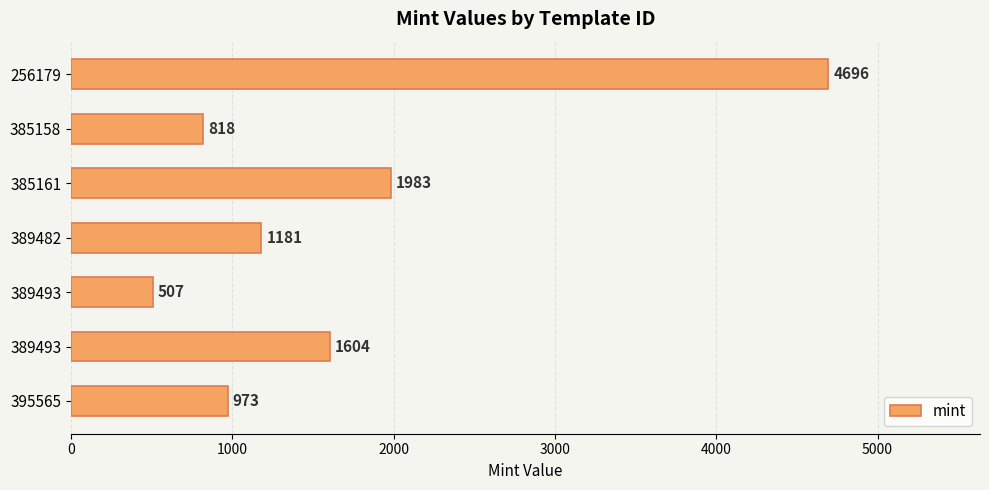

Are the bars grouped side by side (vs. stacked)?

No